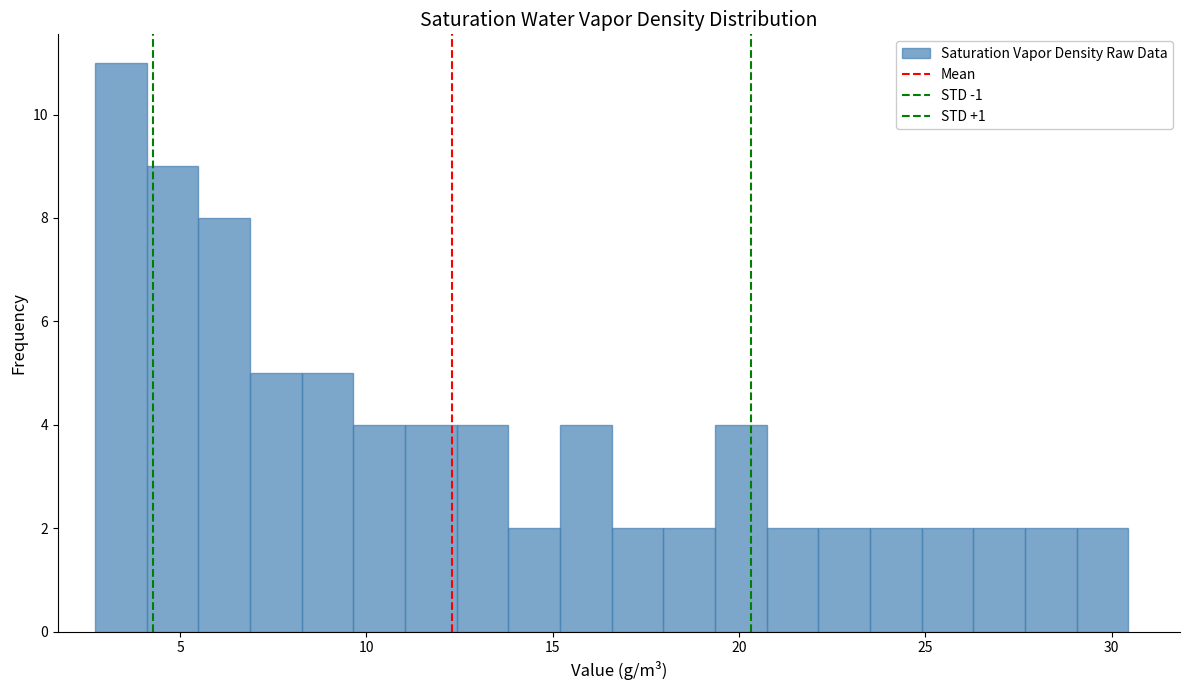

Around what value on the x-axis is the tallest bar? Give the approximate position of its centre, as read against the axis.

3.5